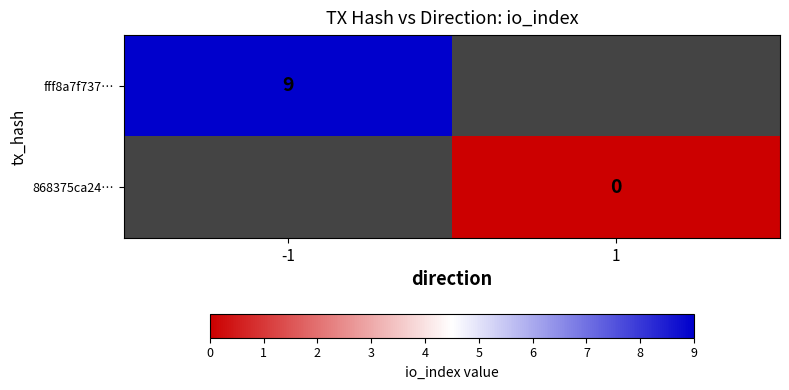

At how many categories does at least one series exceed 8?

1